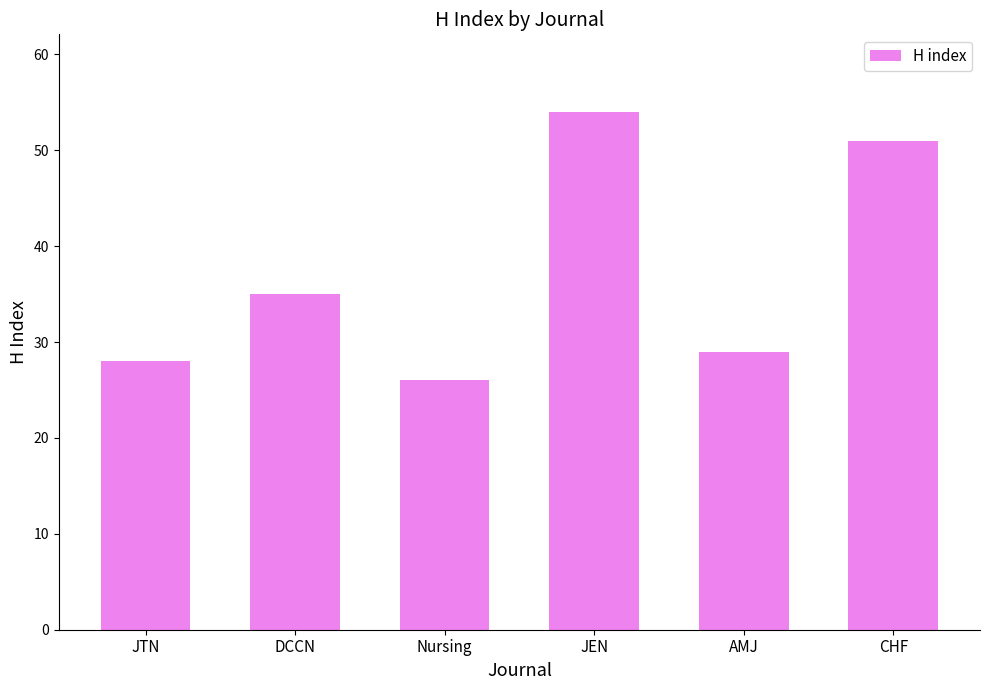

What is the label of the 3rd bar from the right?

JEN